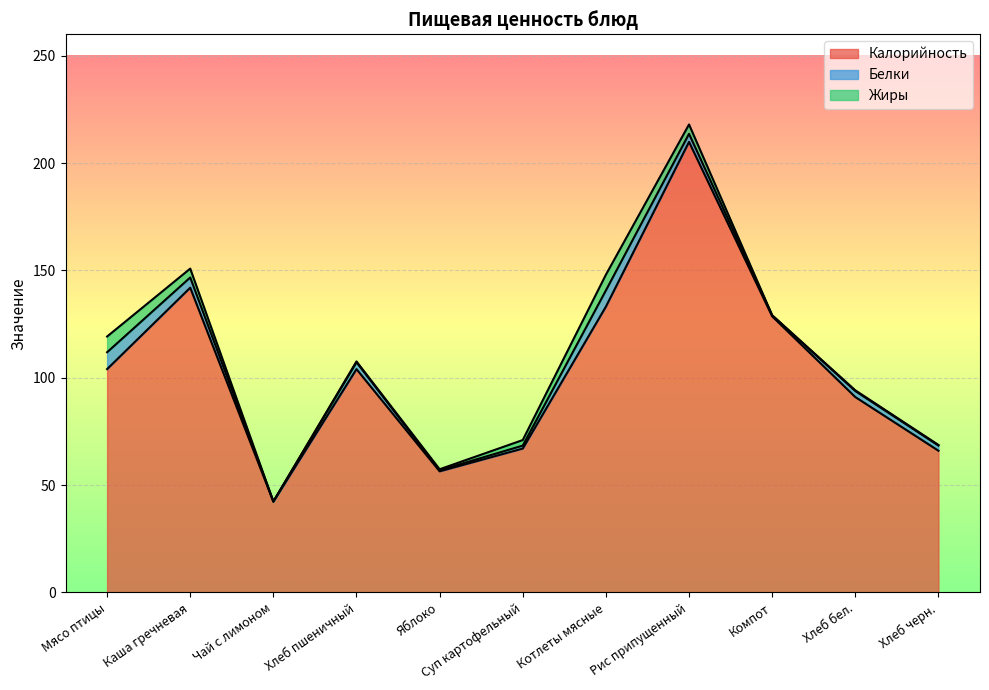

True or false: Жиры has a value of 0.1 at Компот.

True